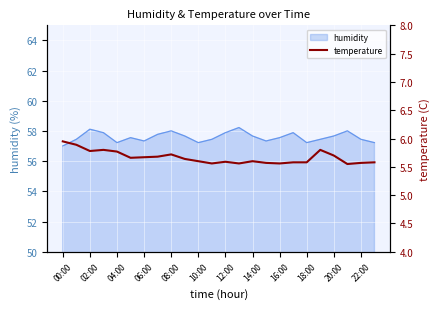

What is the lowest value of the humidity series?

57.0